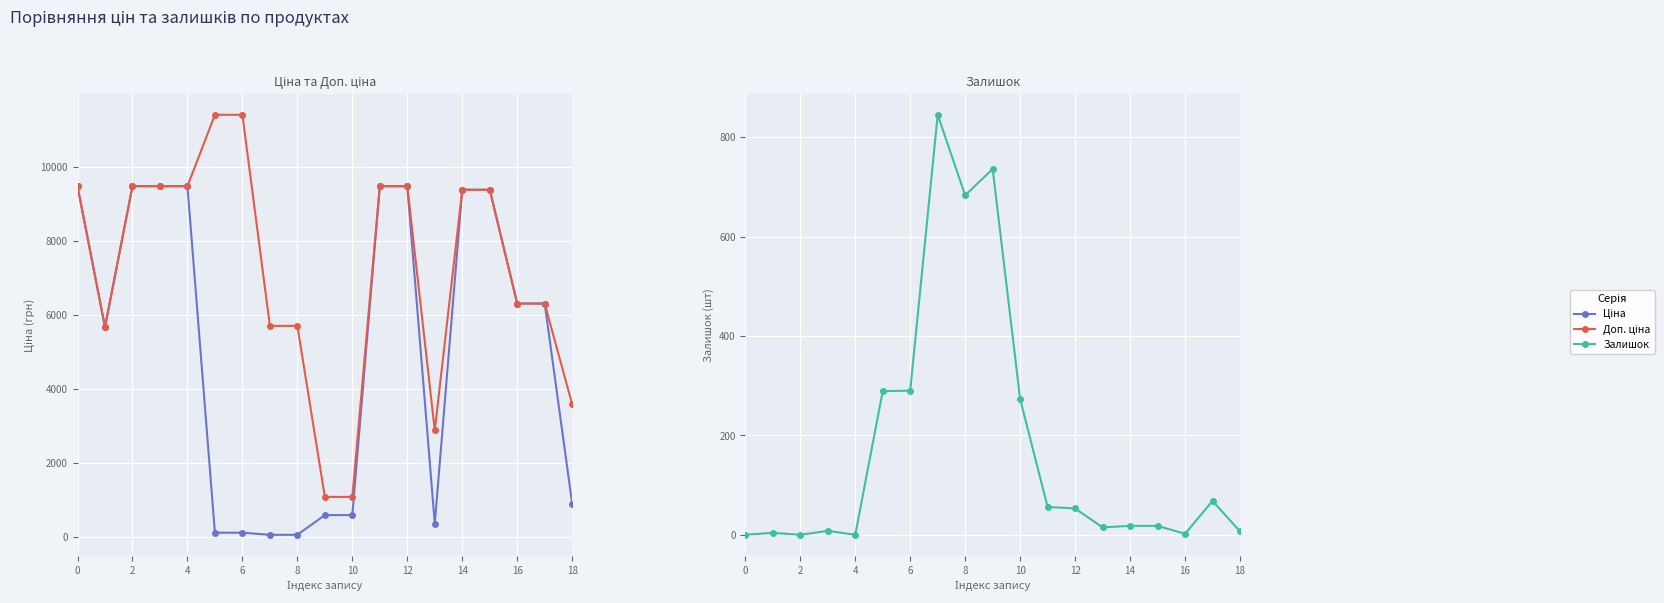

At which category is the sum across all series the highest?

11